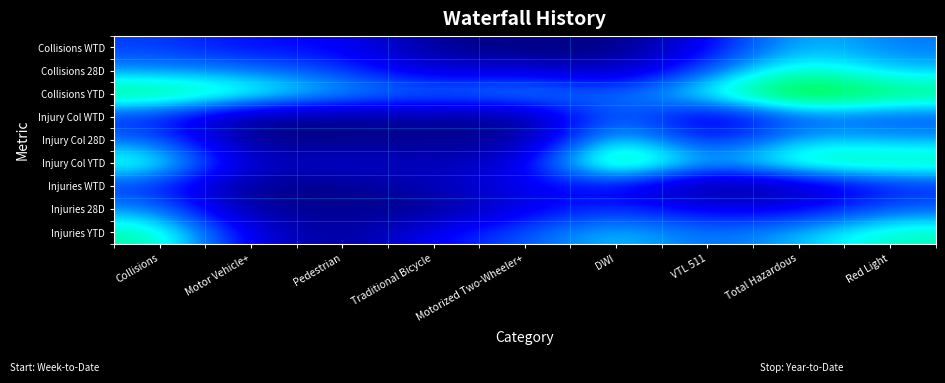

What is the spread (max minus min) of values at Motor Vehicle+?

6.5